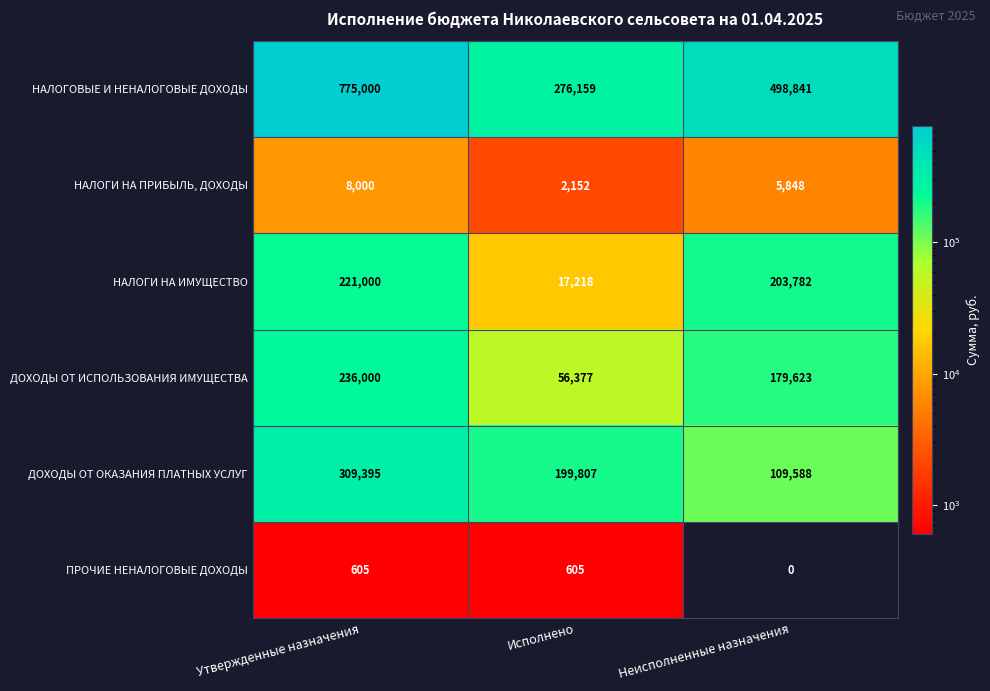

The НАЛОГОВЫЕ И НЕНАЛОГОВЫЕ ДОХОДЫ series shows 665829 at Неисполненные назначения. True or false?

False